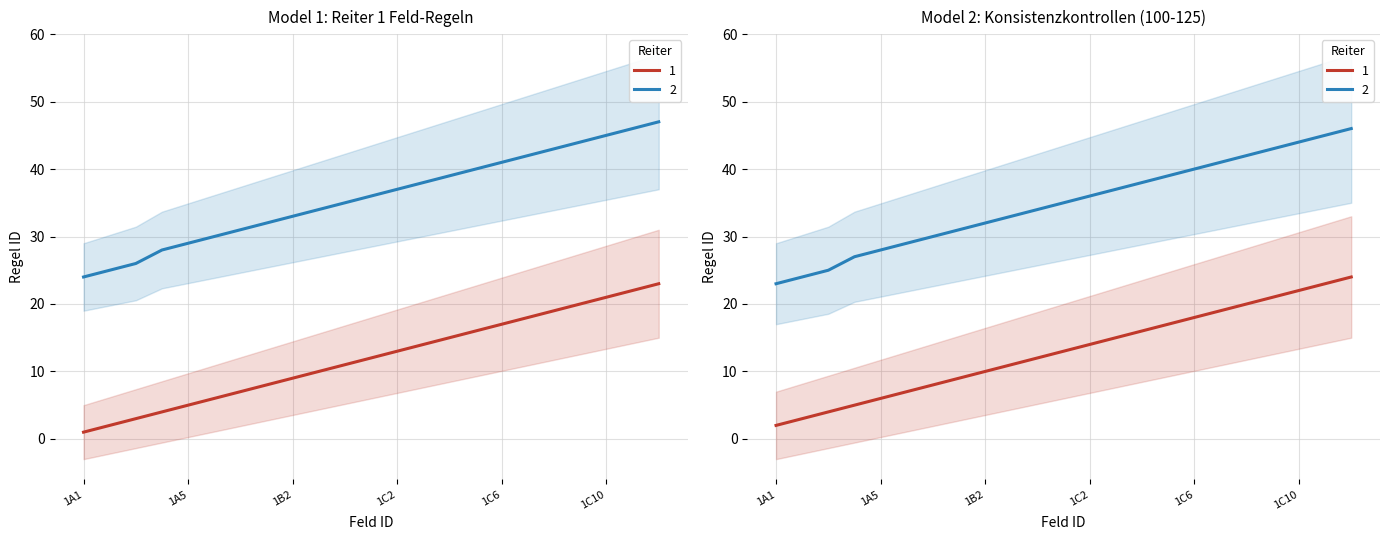

What is the difference between the Reiter 2 (fields) values at 1A1 and 1A7?

7